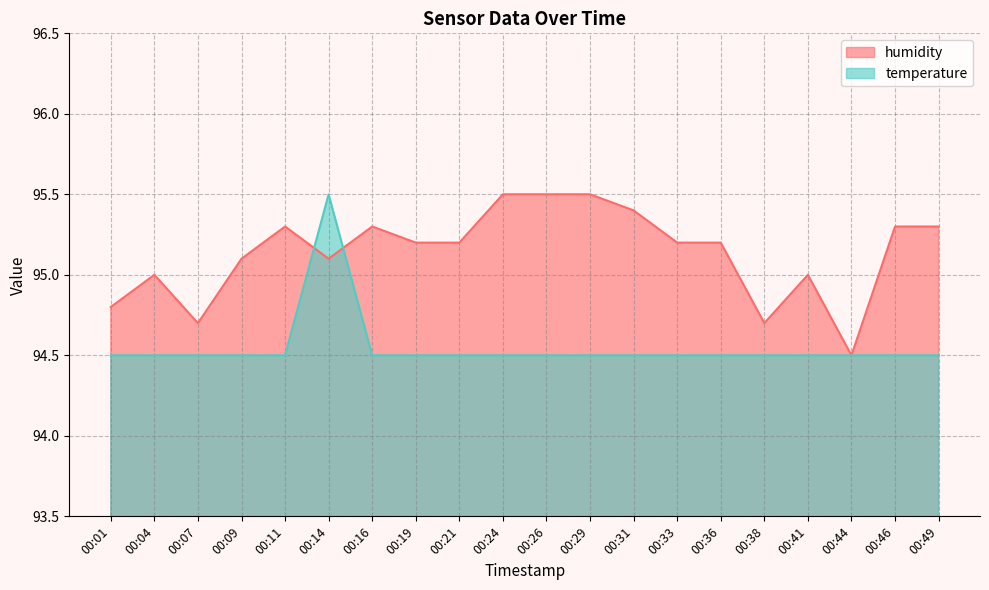

What is the highest value of the humidity series?

95.5